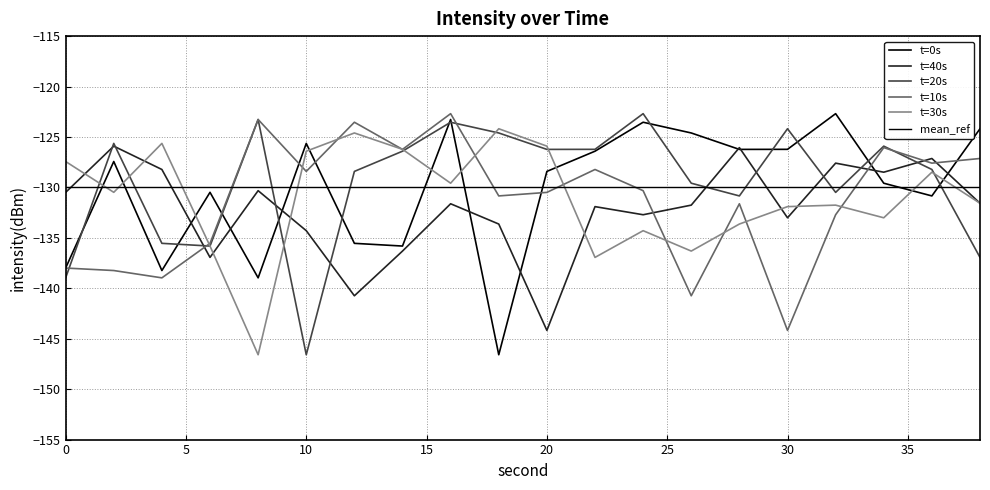

What is the difference between the t=20s values at 26 and 30?

5.4